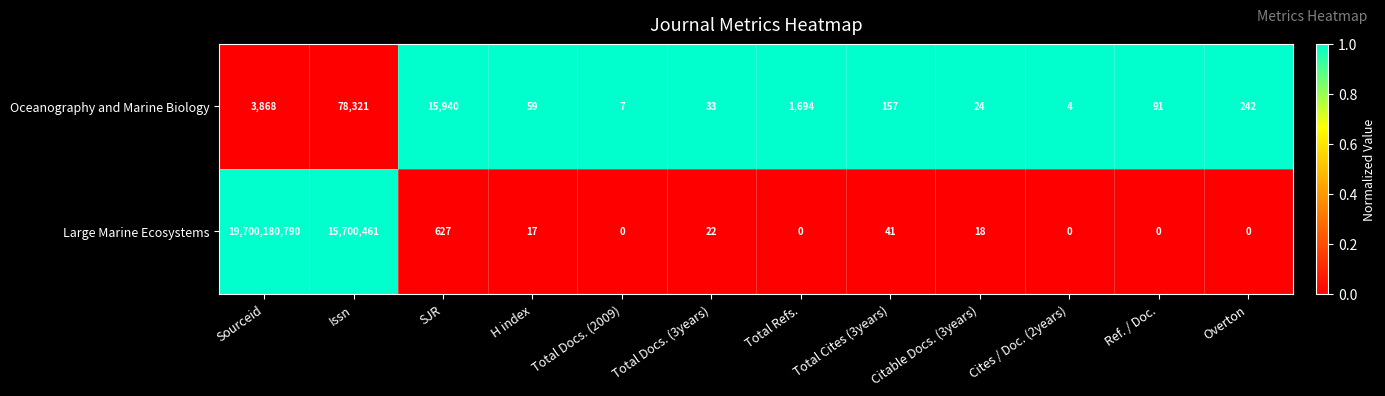

Is it true that Large Marine Ecosystems equals 19700180790 at Sourceid?

True